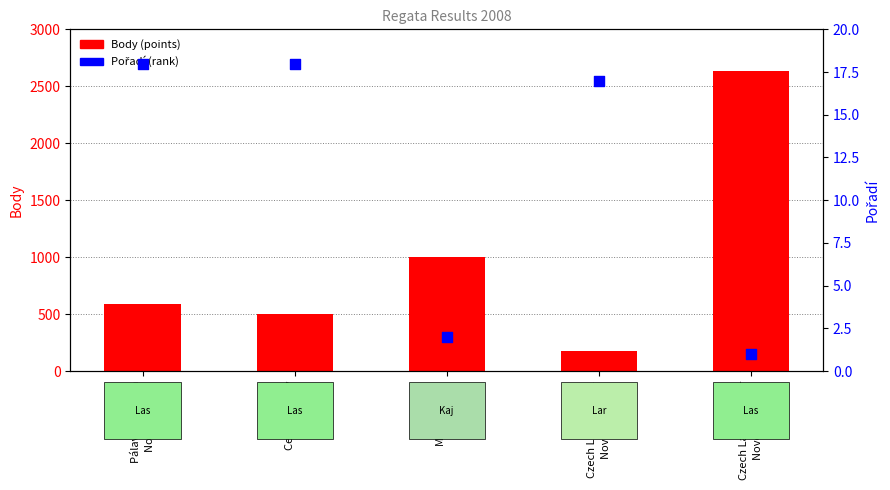

What are all the series names shown in the legend?

Body (points), Pořadí (rank)